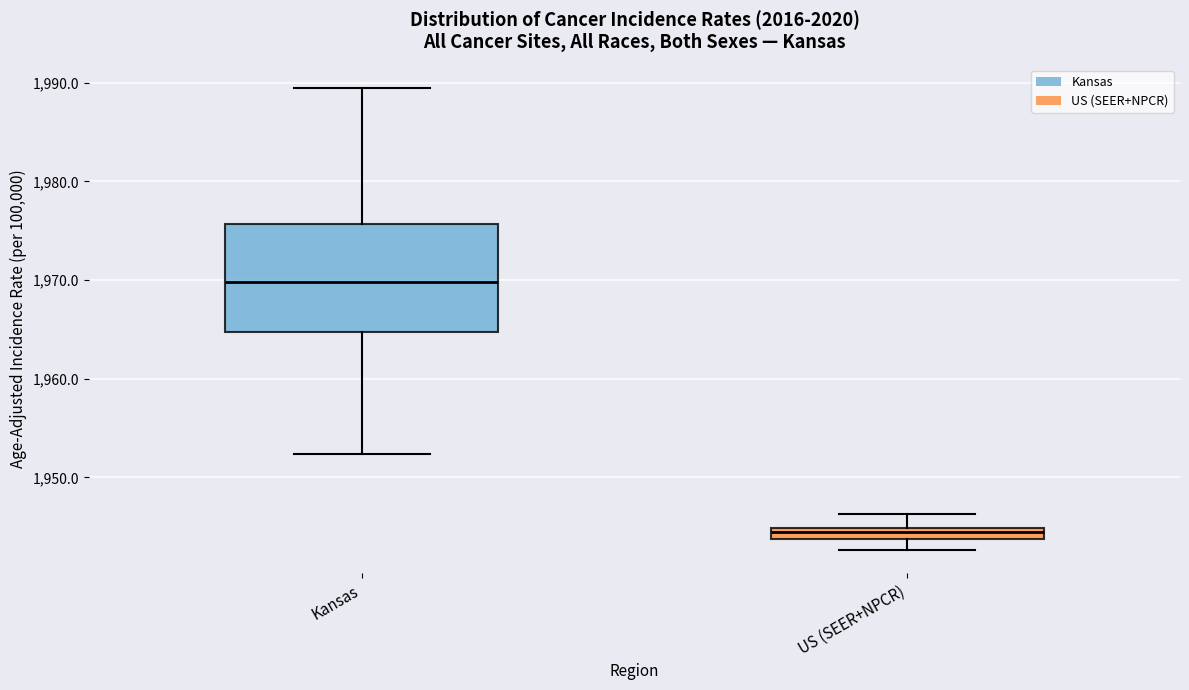

Which box's median line is the lowest?

US (SEER+NPCR)